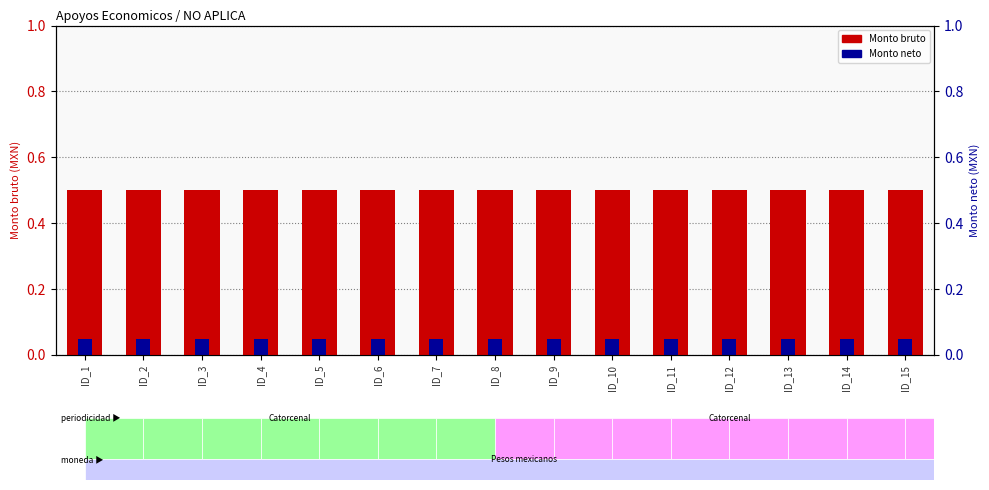

Is it true that Monto neto equals 0.1 at ID_9?

False